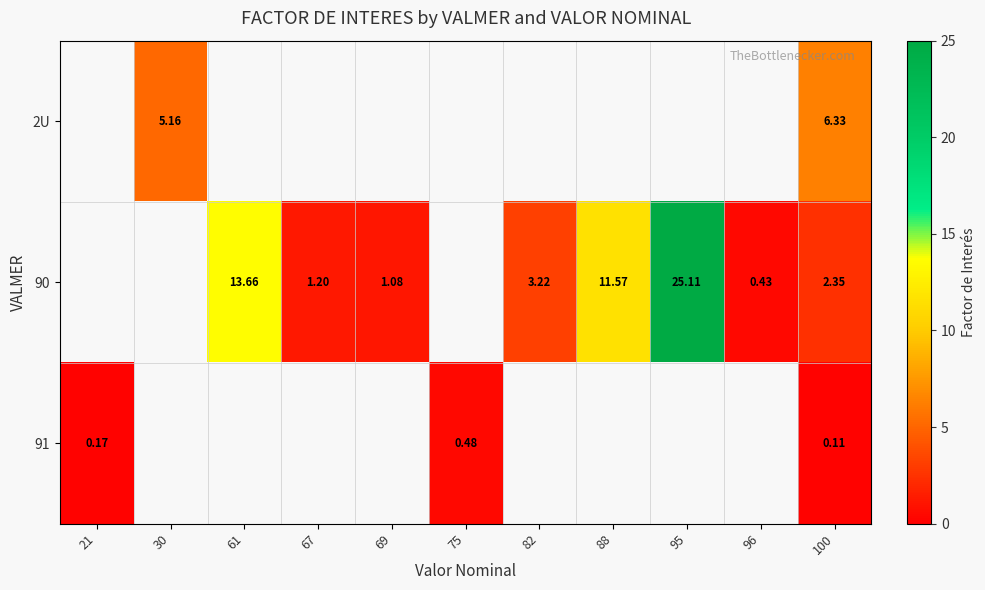

Which label corresponds to the smallest value in the chart?

100